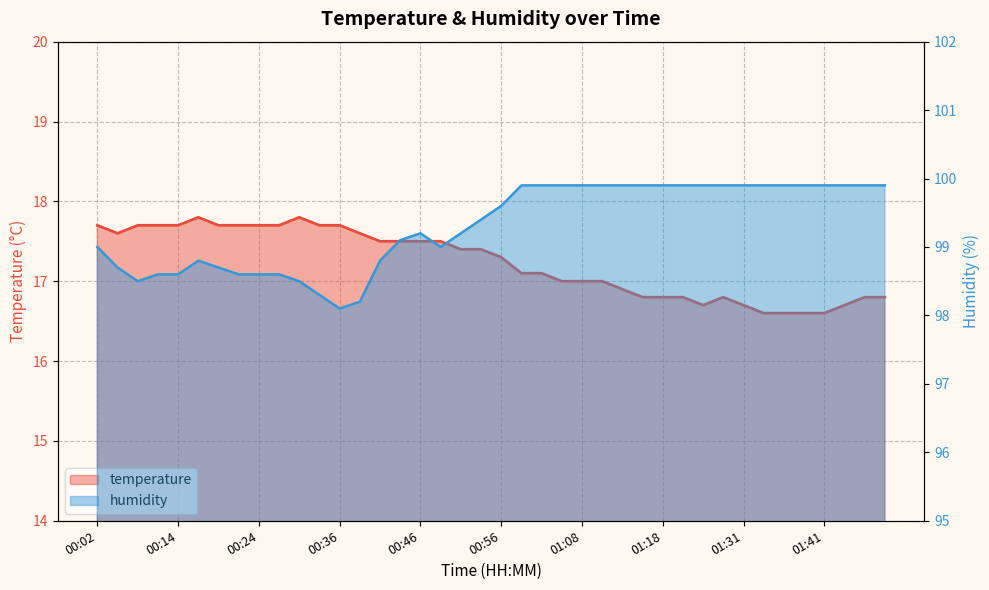

True or false: humidity and temperature cross at least once.

False